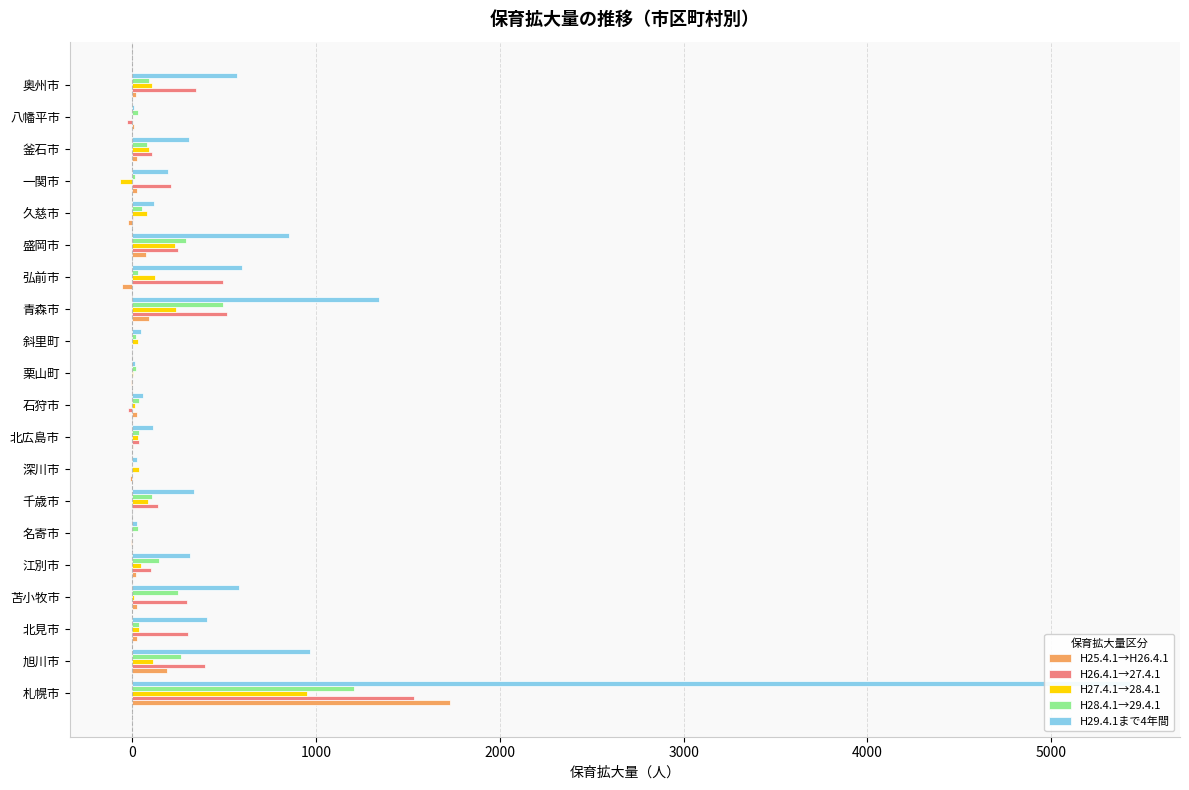

What is the value of the H26.4.1→27.4.1 bar at the 2nd from the left?

399